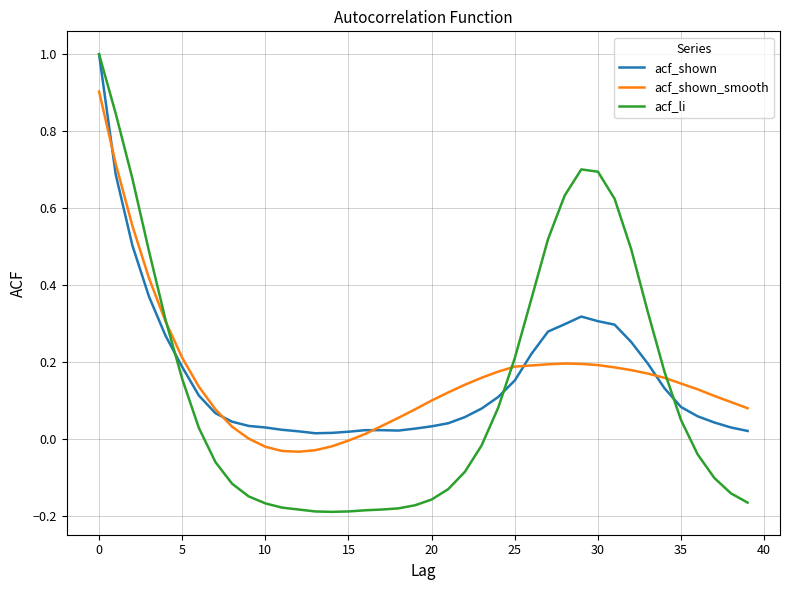

Which series has the widest spread of values?

acf_li